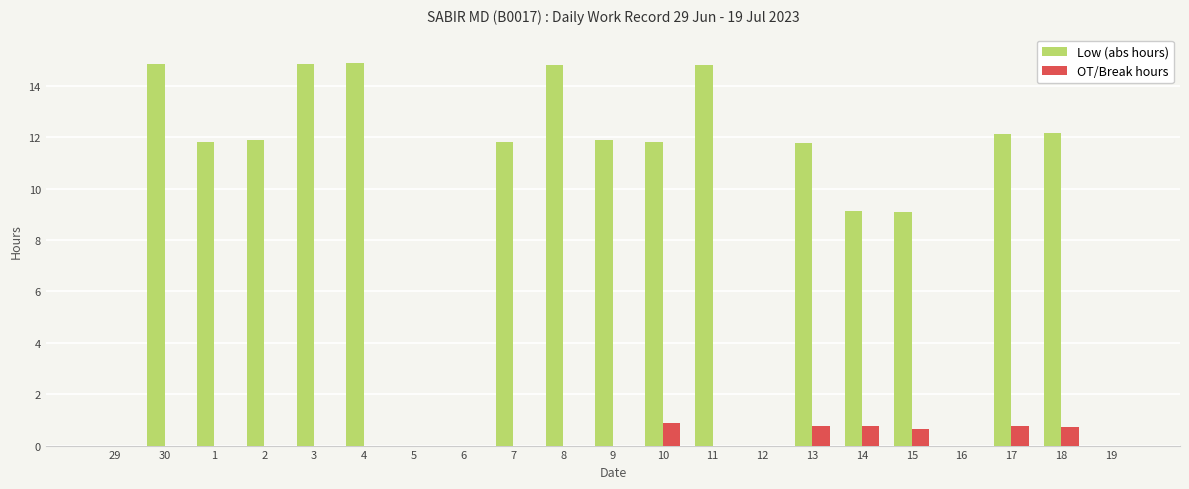

What is the sum of all Low (abs hours) values?

187.8